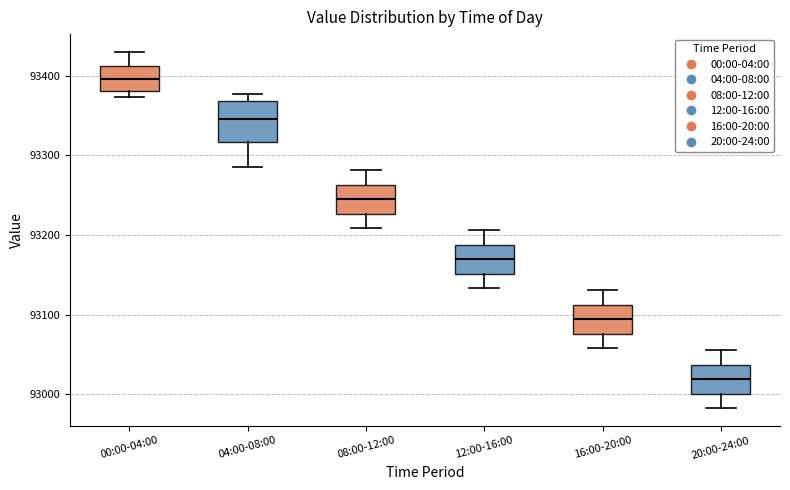

Where is the lower edge of the box for 00:00-04:00 on the y-axis? The values are not printed on the chart, so give them approximately, as read against the axis.

93380